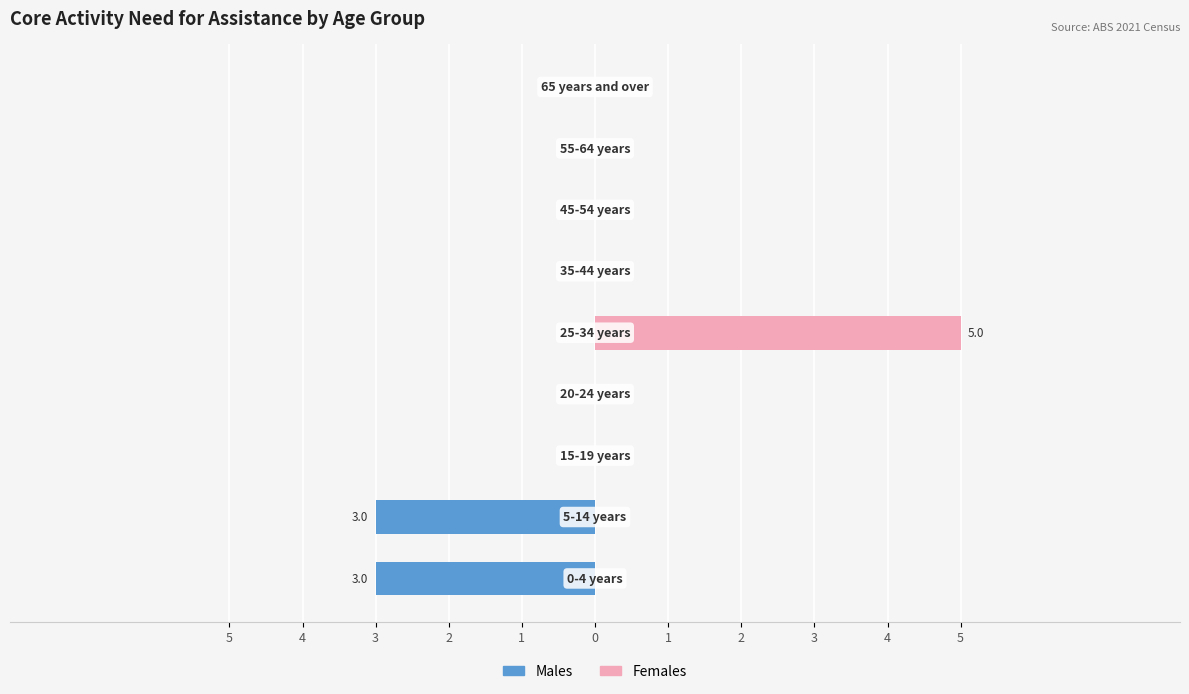

Is the value of Males at 1 greater than the value of Females at 2?

No